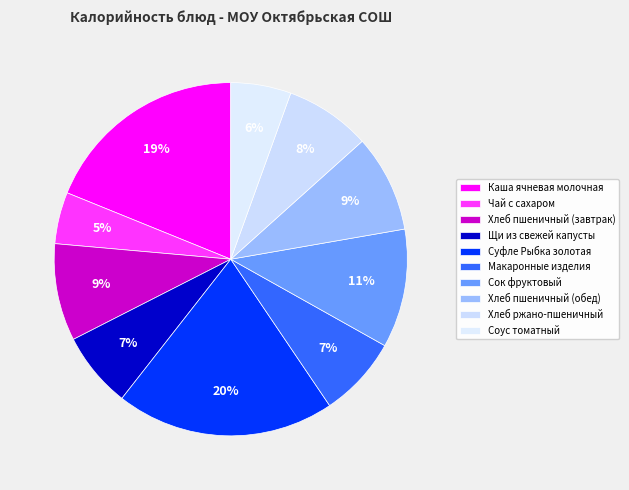

How many slices are in this pie chart?

10